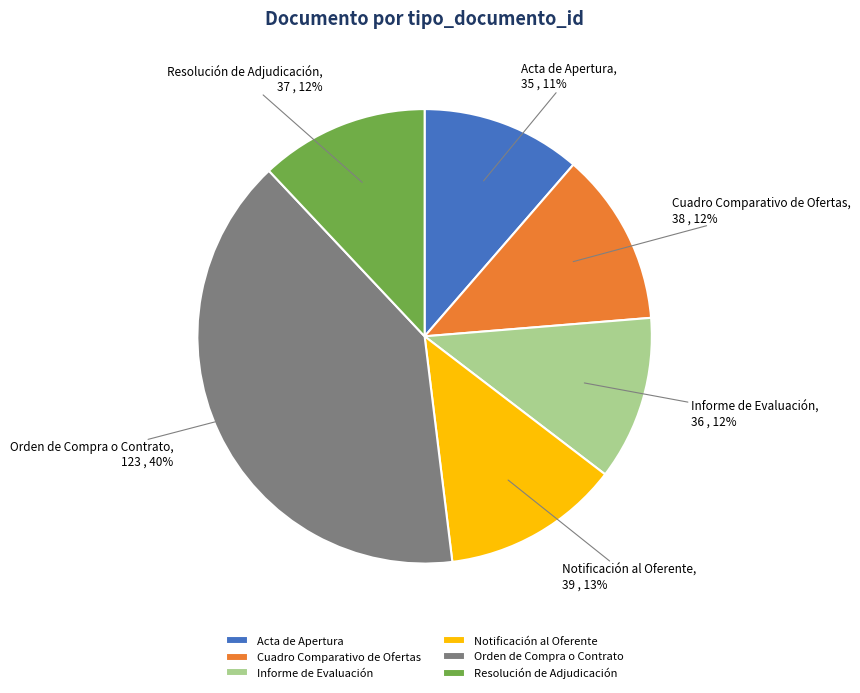

Combined, do Resolución de Adjudicación and Cuadro Comparativo de Ofertas account for over 50%?

No